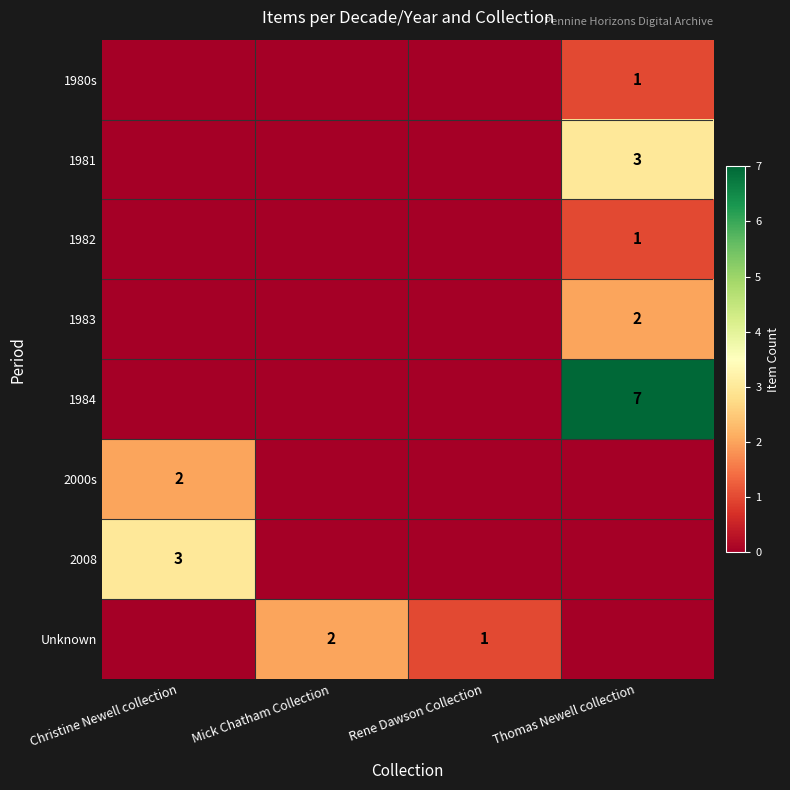

True or false: 2000s has a value of 1 at Christine Newell collection.

False